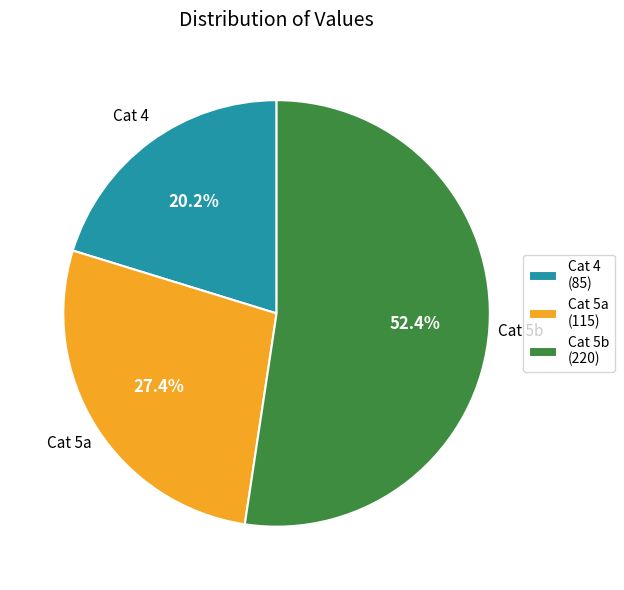

To the nearest percent, what is the difference between the largest and smallest slice percentages?

32%